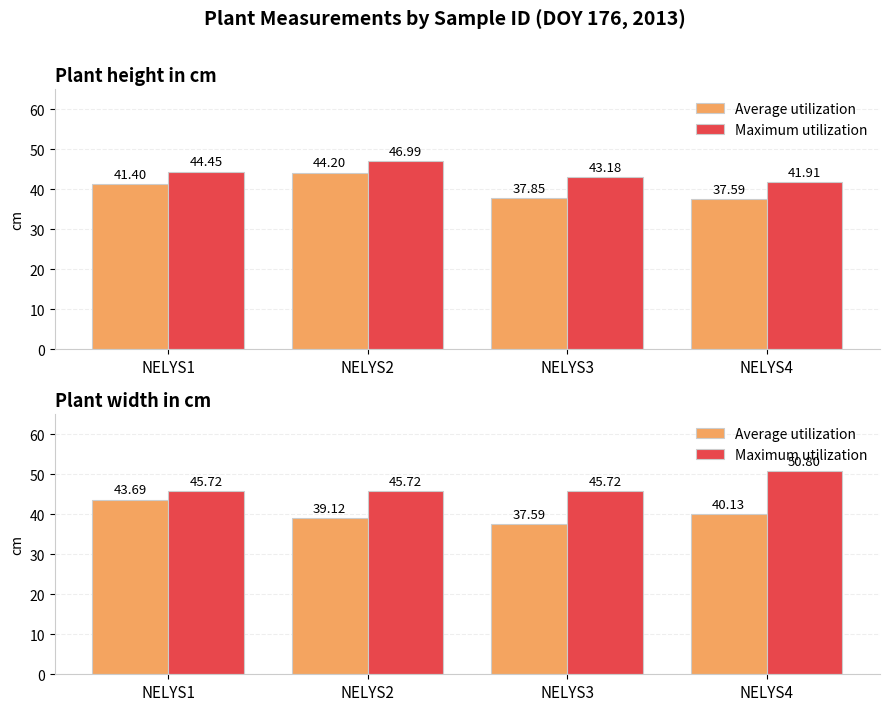

Is it true that Average utilization equals 37.6 at NELYS3?

True